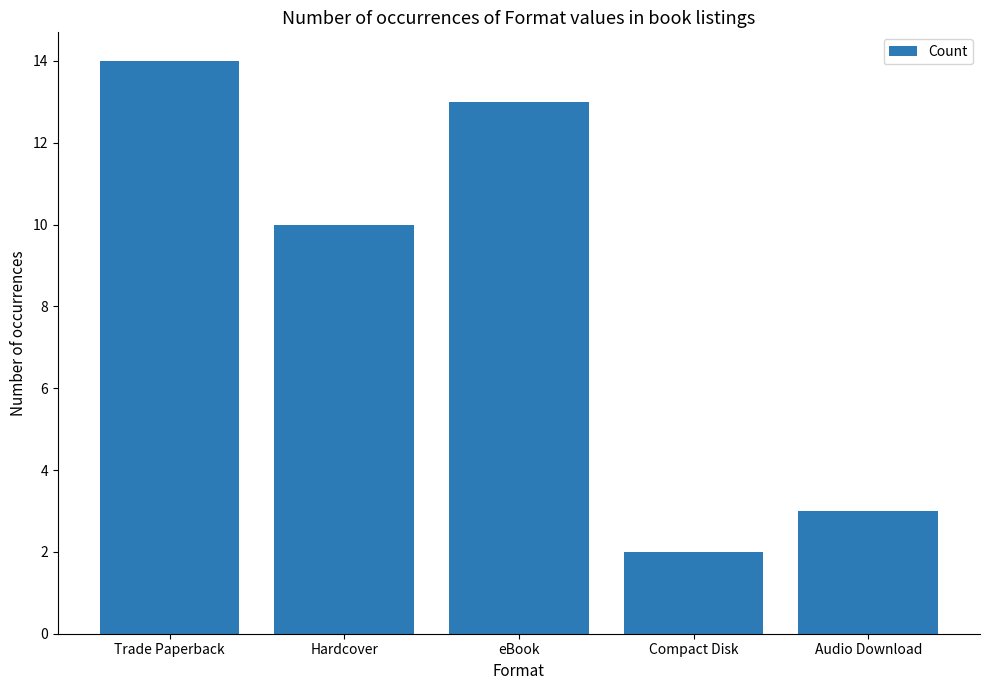

Rank the categories by value from lowest to highest.

Compact Disk, Audio Download, Hardcover, eBook, Trade Paperback